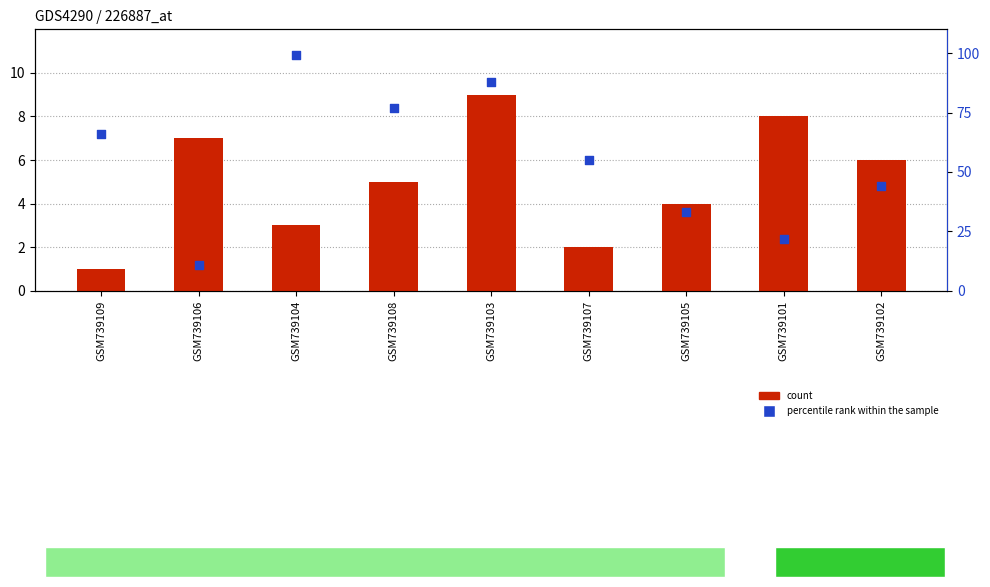

At how many categories does at least one series exceed 45?

5